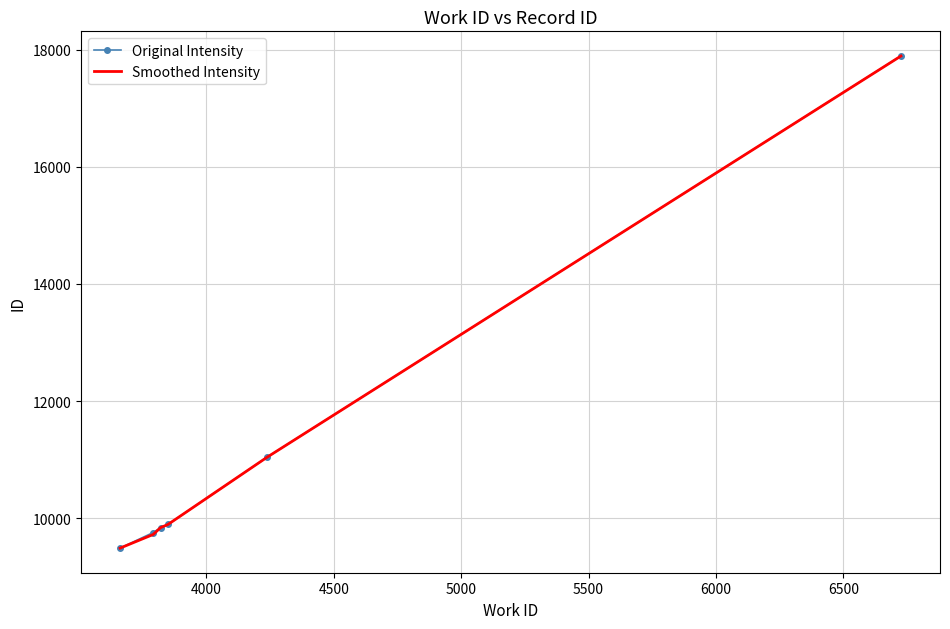

What is the minimum value shown in the chart?

9490